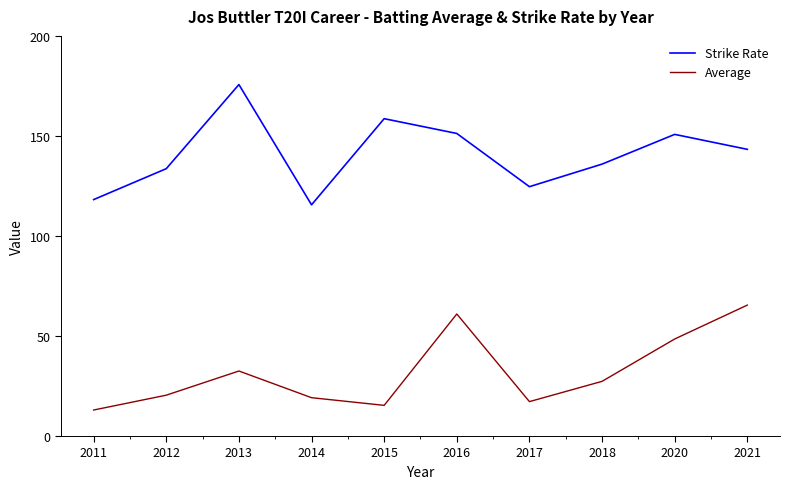

Is this an area chart (filled region under the line)?

No